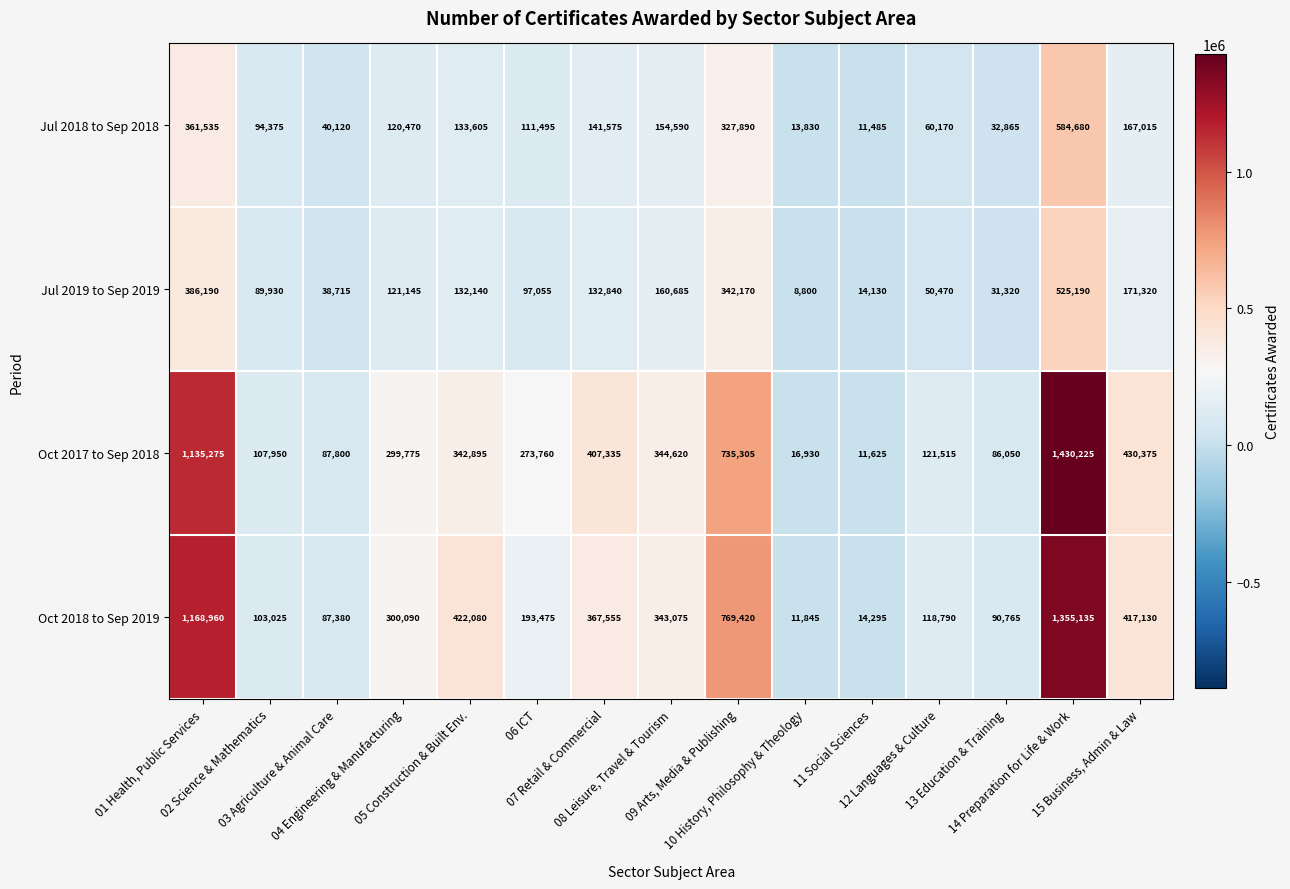

Which series has the largest total across all categories?

Oct 2017 to Sep 2018